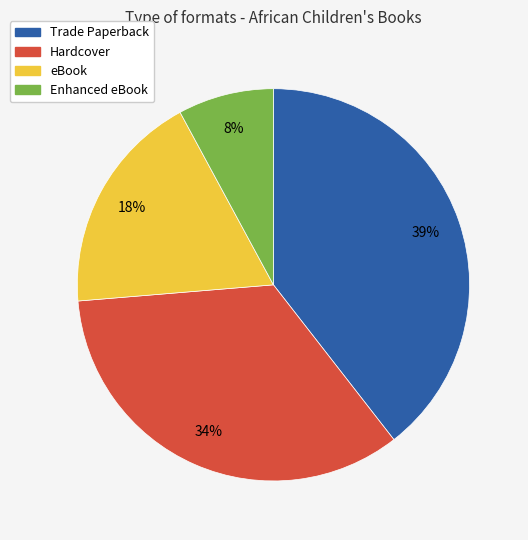

Rank the categories by value from lowest to highest.

Enhanced eBook, eBook, Hardcover, Trade Paperback